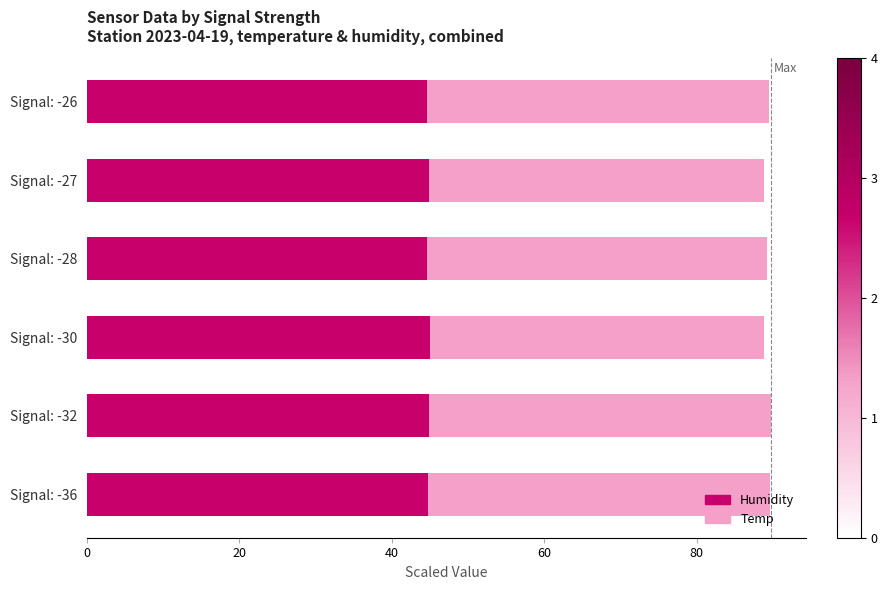

Is it true that Humidity equals 25.7 at Signal: -32?

False